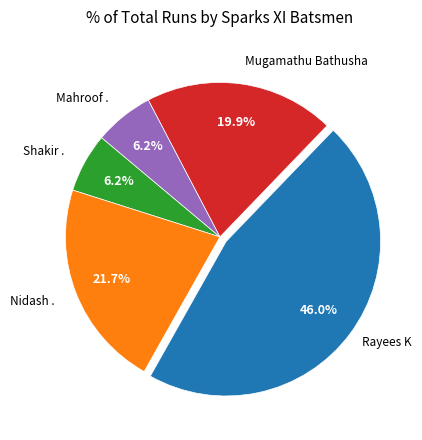

Is there a majority slice in this chart?

No